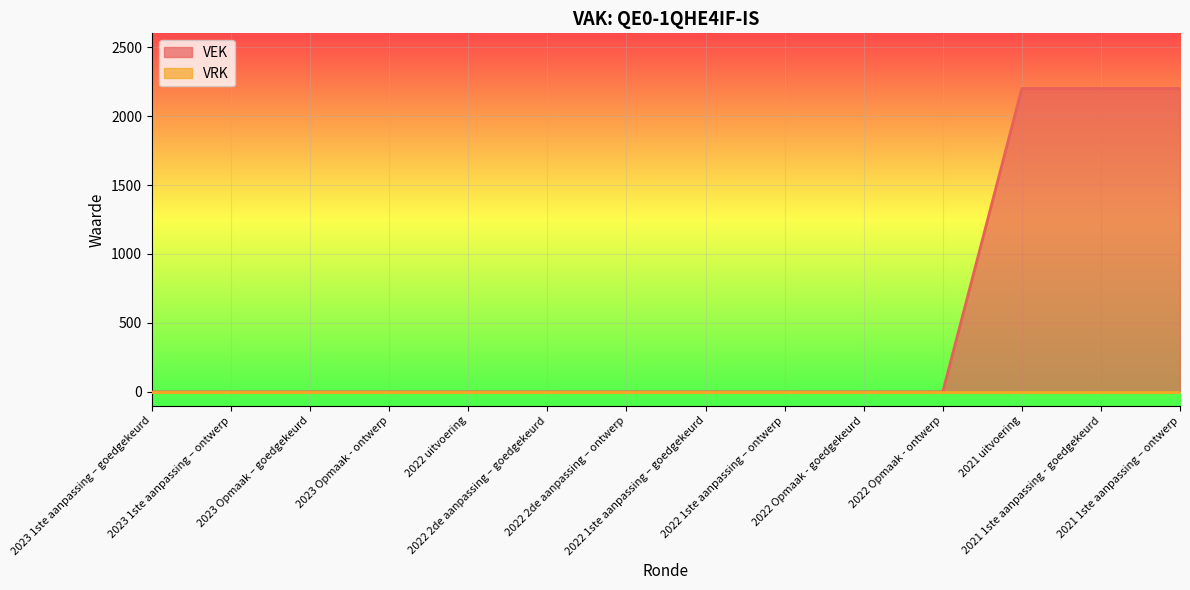

What is the approximate value at 2021 uitvoering, to the nearest 100?

2200